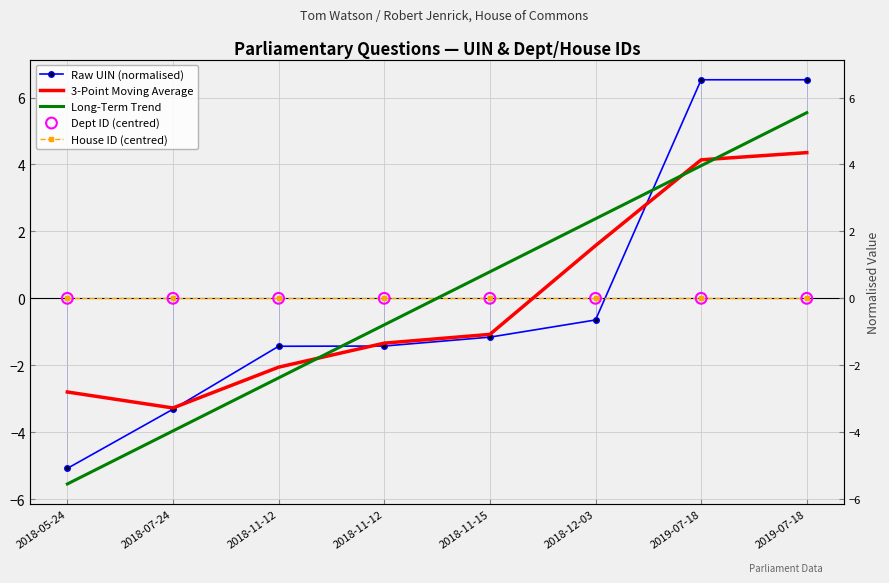

Which series contains the highest Y value?

Raw UIN (normalised)